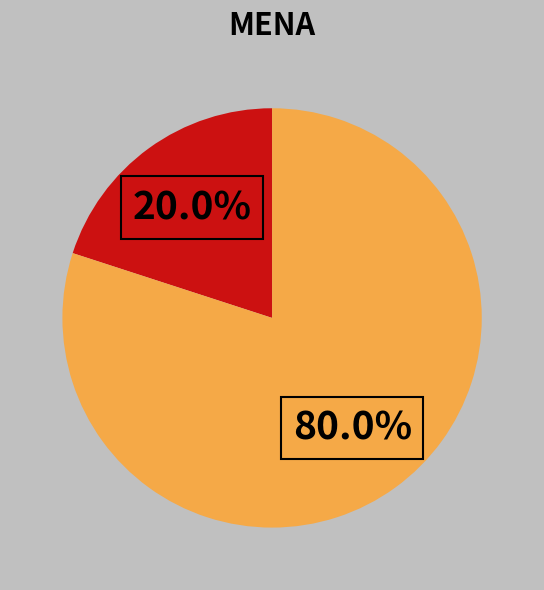

Does any single category account for the majority?

Yes